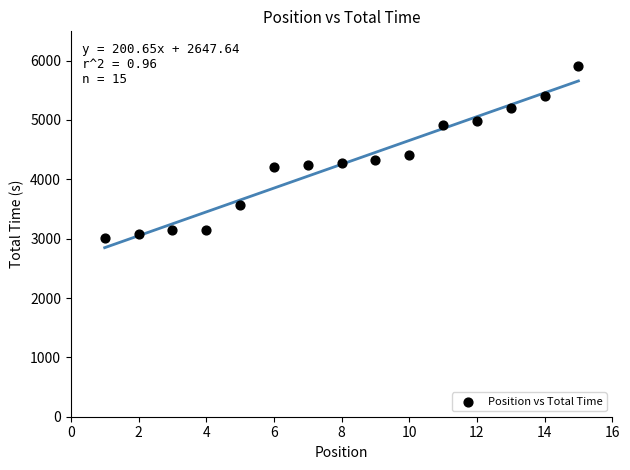

What is the range of Y values (max minus min)?

2883.4